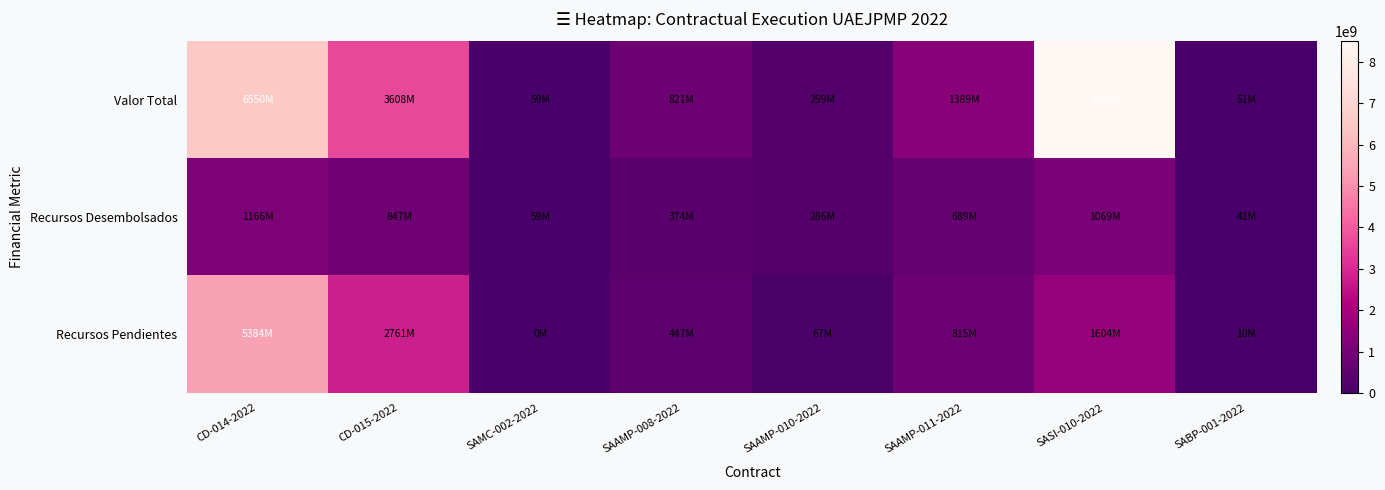

List the series in order of their overall mean, highest first.

Valor Total, Recursos Pendientes, Recursos Desembolsados